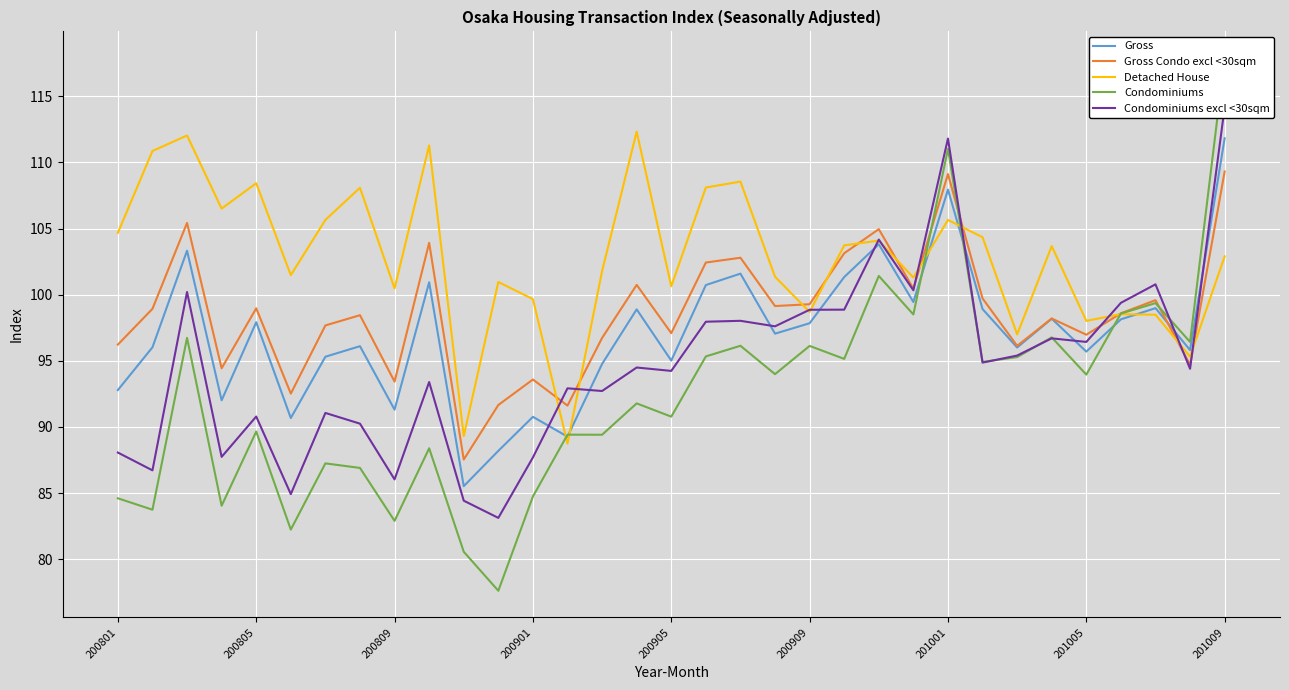

Count the number of data series in this chart.

5